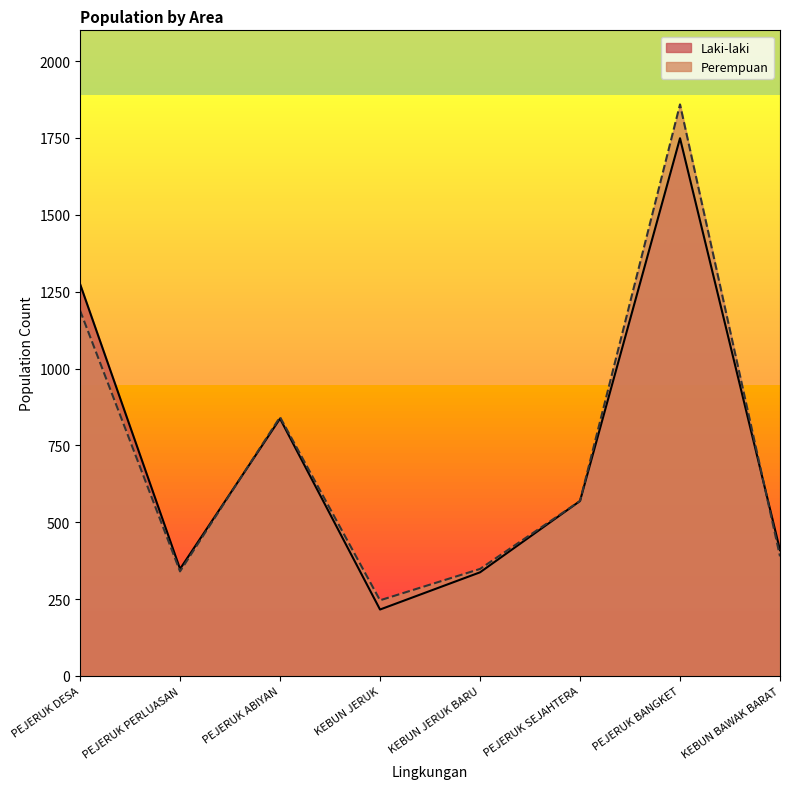

True or false: Laki-laki has a value of 216 at KEBUN JERUK.

True